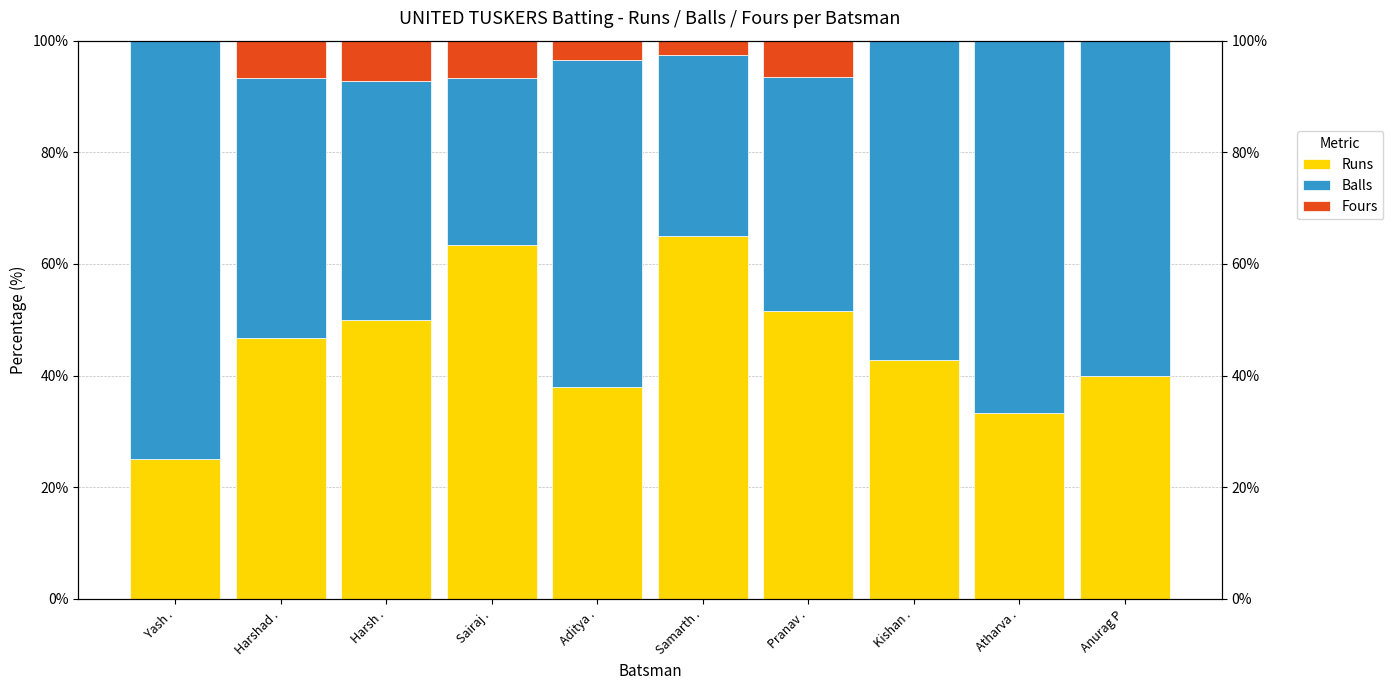

What is the lowest value of the Runs series?

25.0